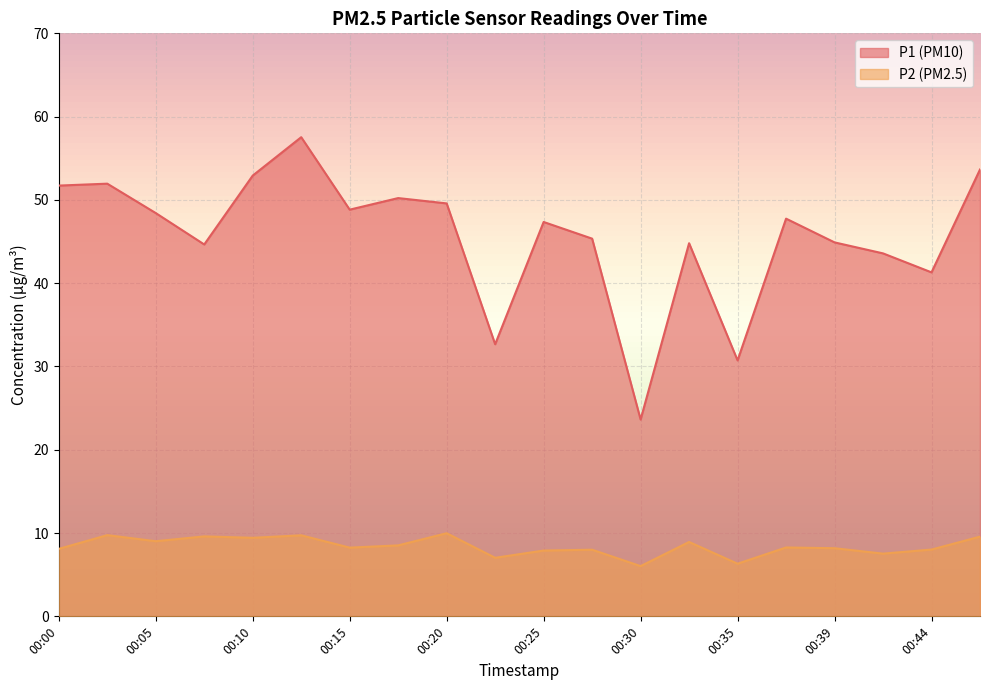

At which label does P1 reach its peak?

00:13